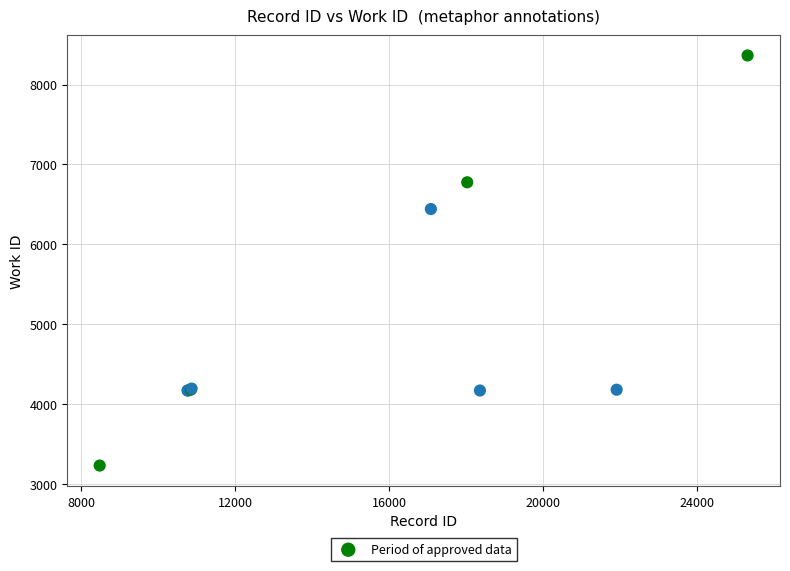

What Y value in the scatter plot is closest to 5795?

6440